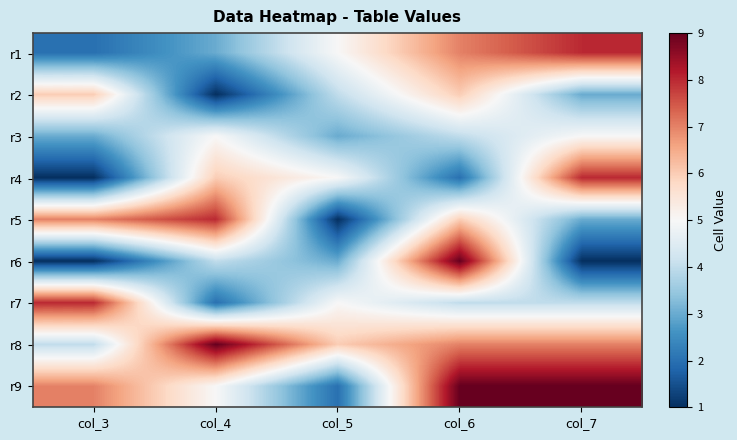

Reading right to left, list all the values displayed in this chart.

r1: col_7=8	col_6=7	col_5=5	col_4=3	col_3=2
r2: col_7=3	col_6=6	col_5=4	col_4=1	col_3=6
r3: col_7=5	col_6=4	col_5=3	col_4=5	col_3=3
r4: col_7=8	col_6=2	col_5=5	col_4=6	col_3=1
r5: col_7=3	col_6=6	col_5=1	col_4=8	col_3=7
r6: col_7=1	col_6=9	col_5=3	col_4=4	col_3=1
r7: col_7=4	col_6=4	col_5=5	col_4=2	col_3=8
r8: col_7=7	col_6=7	col_5=6	col_4=9	col_3=4
r9: col_7=9	col_6=9	col_5=2	col_4=5	col_3=7